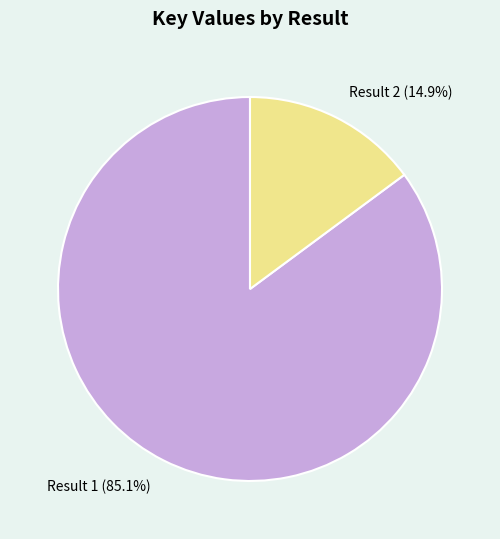

Combined, do Result 2 (14.9%) and Result 1 (85.1%) account for over 50%?

Yes